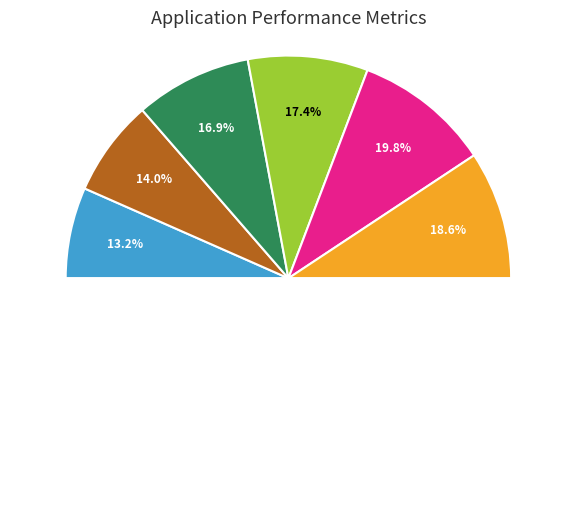

Is it true that OT 2.0 is 23% of the pie?

False